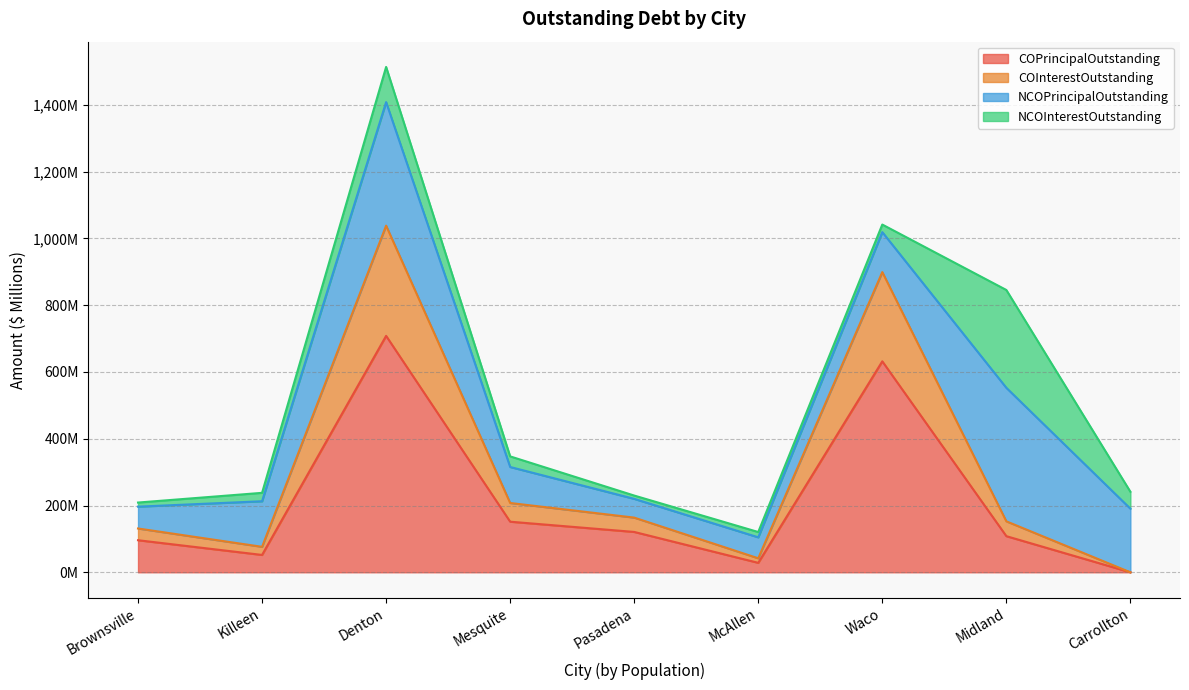

Does the chart have visible grid lines?

Yes